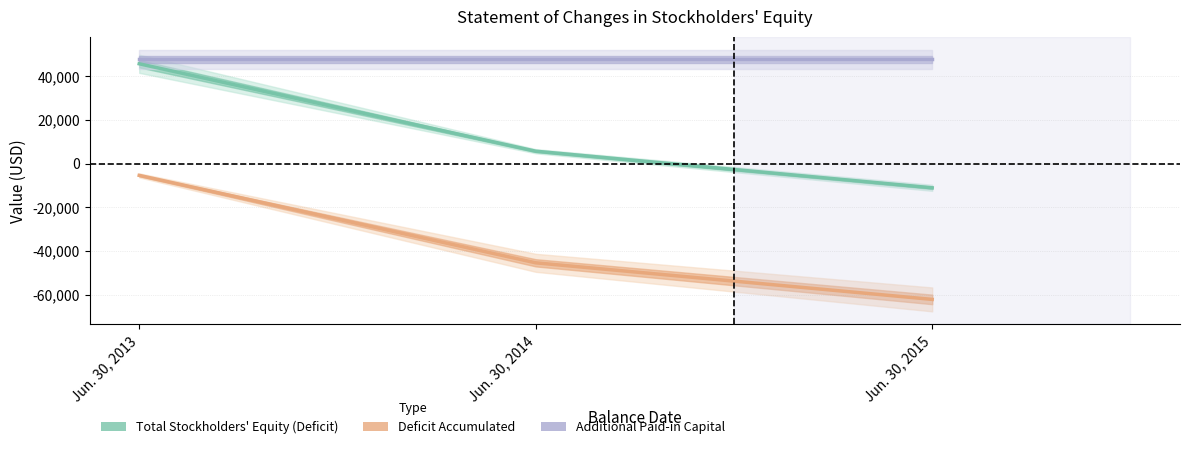

What is the spread (max minus min) of values at Jun. 30, 2015?

109947